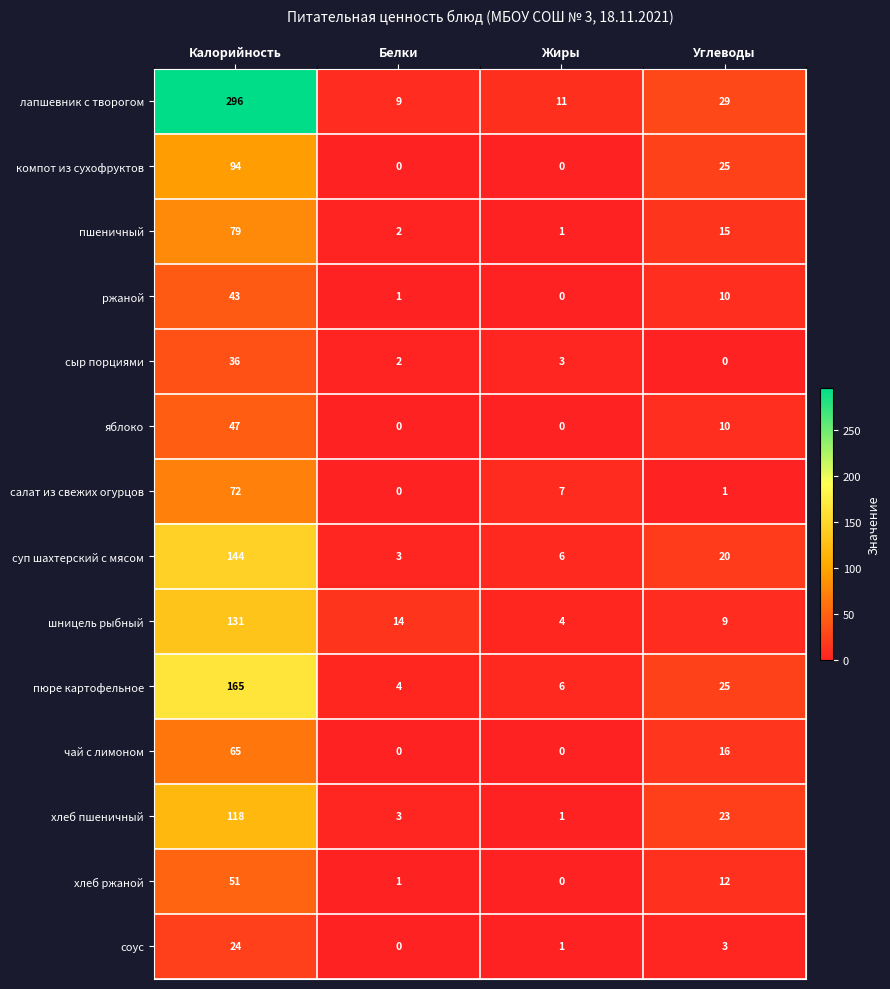

What is the difference between the maximum and minimum values in the сыр порциями series?

36